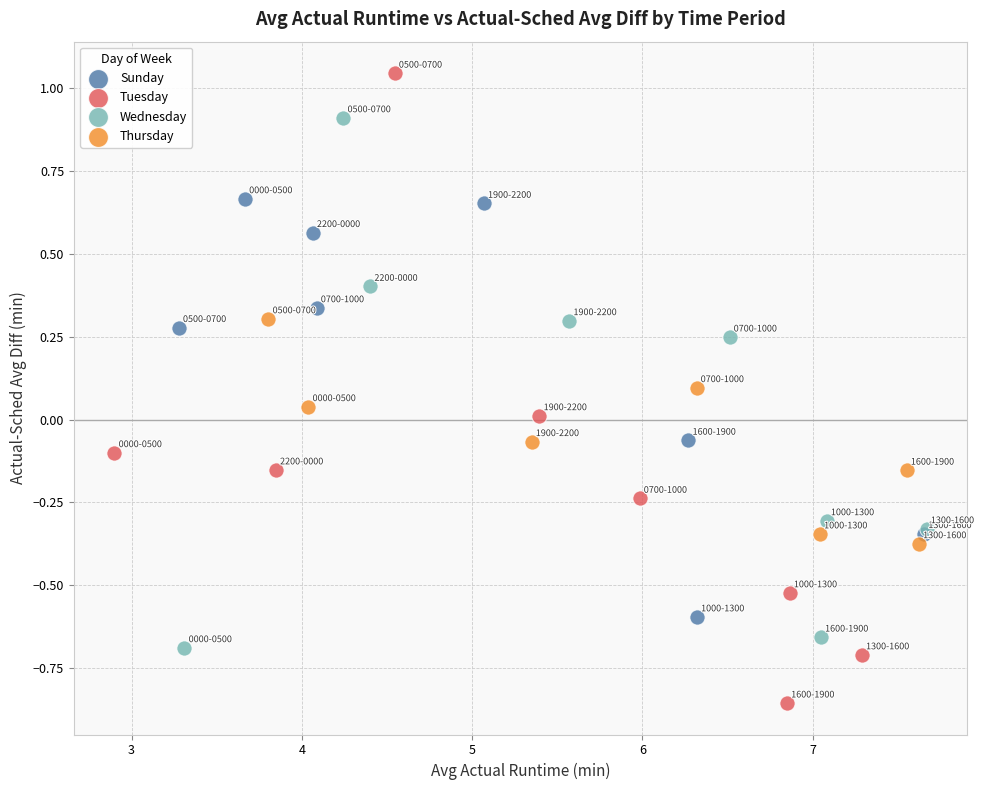

What are all the series names shown in the legend?

Sunday, Tuesday, Wednesday, Thursday